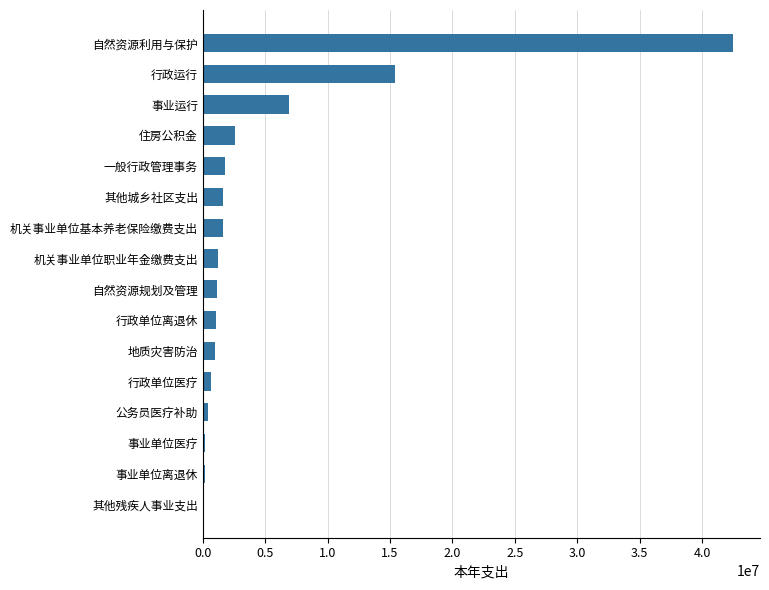

The value at 行政运行 is 25025794.1. True or false?

False